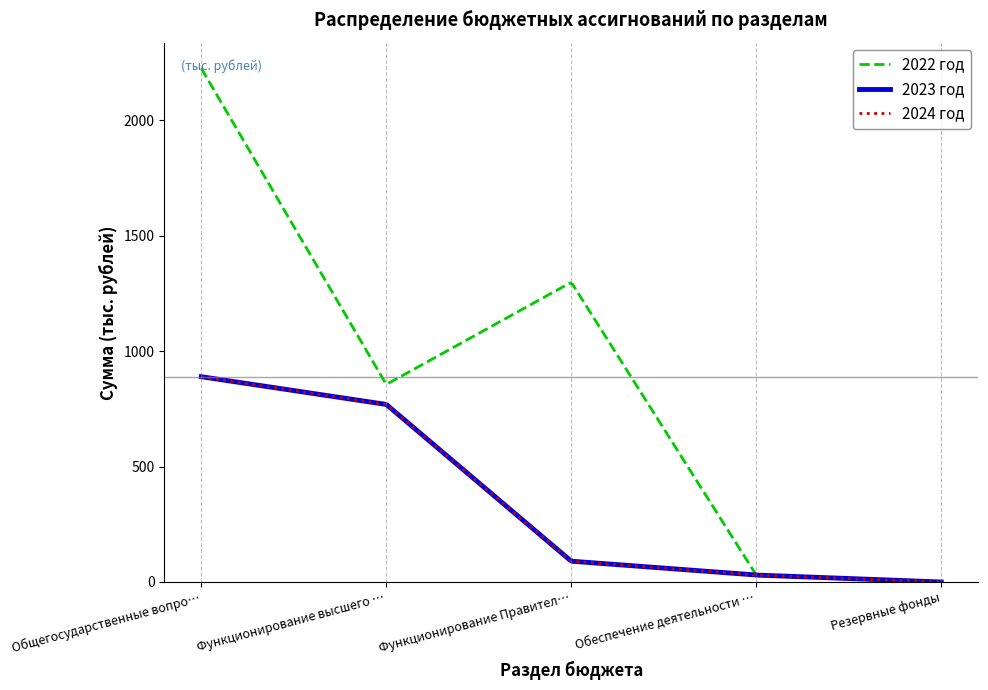

At how many categories does at least one series exceed 2116?

1